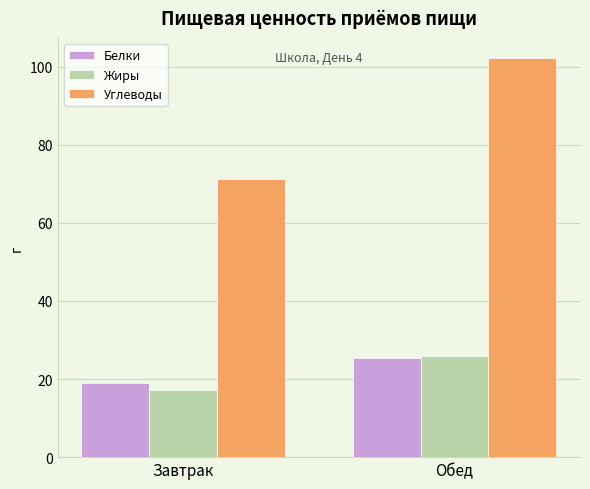

At which label does Жиры first exceed 25?

Обед